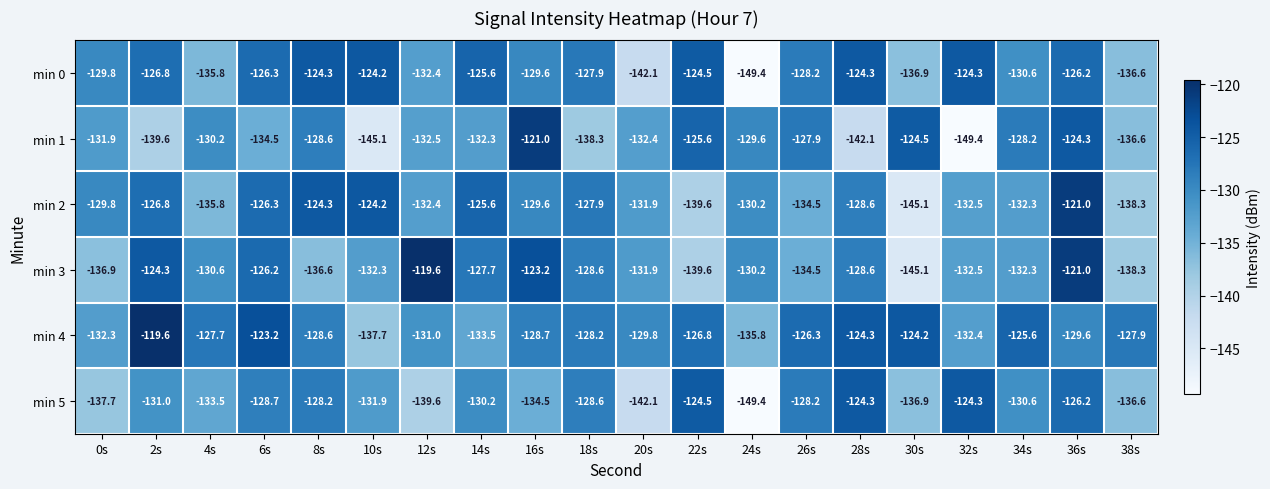

What is the maximum value shown in the chart?

-119.6